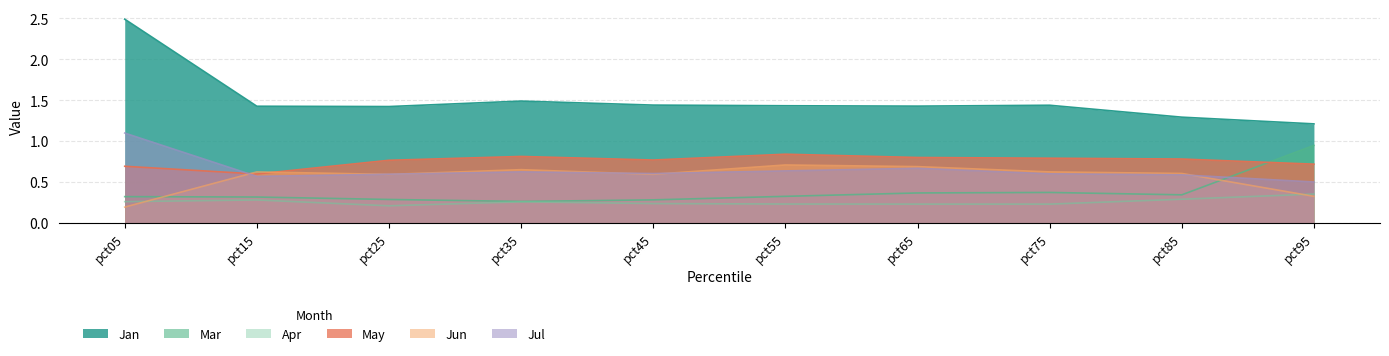

List the labels in order of Mar value, smallest first.

pct35, pct45, pct25, pct15, pct05, pct55, pct85, pct65, pct75, pct95